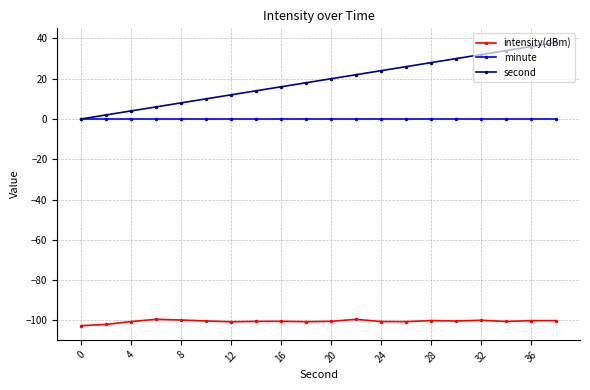

Which series has the largest total across all categories?

second